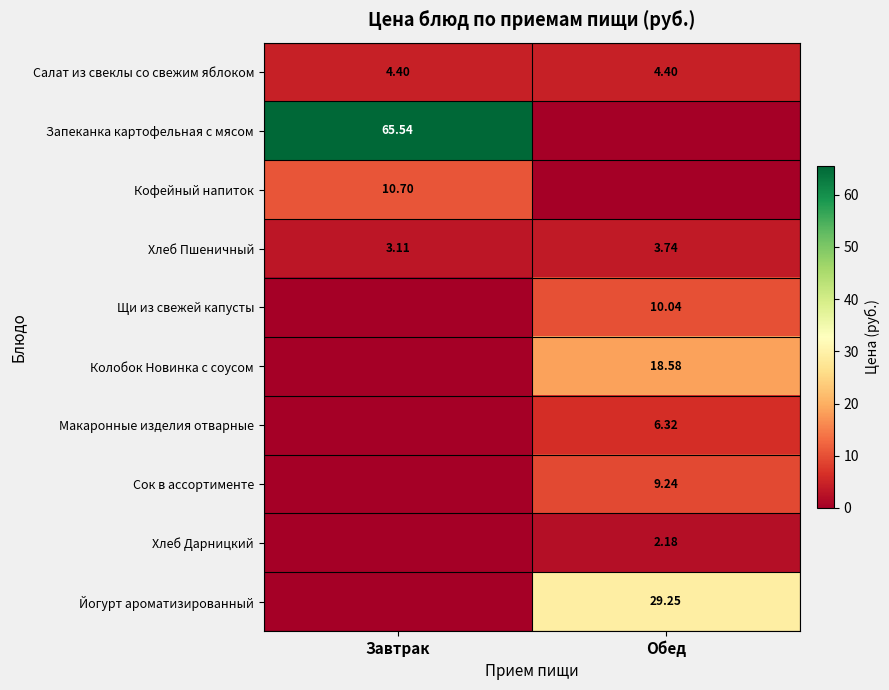

At which label does Хлеб Пшеничный reach its peak?

Обед